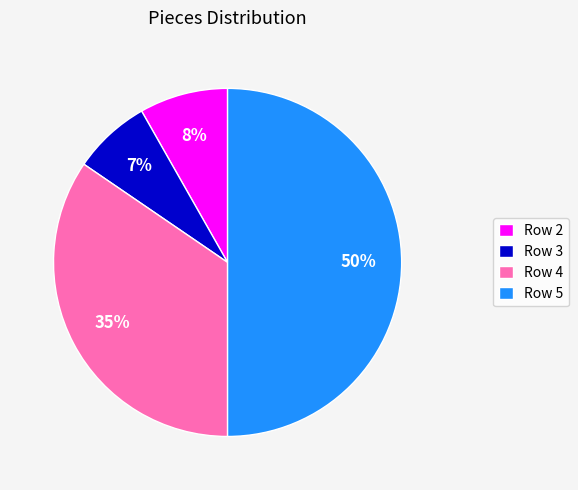

To the nearest percent, what percentage of the pie is Row 5?

50%